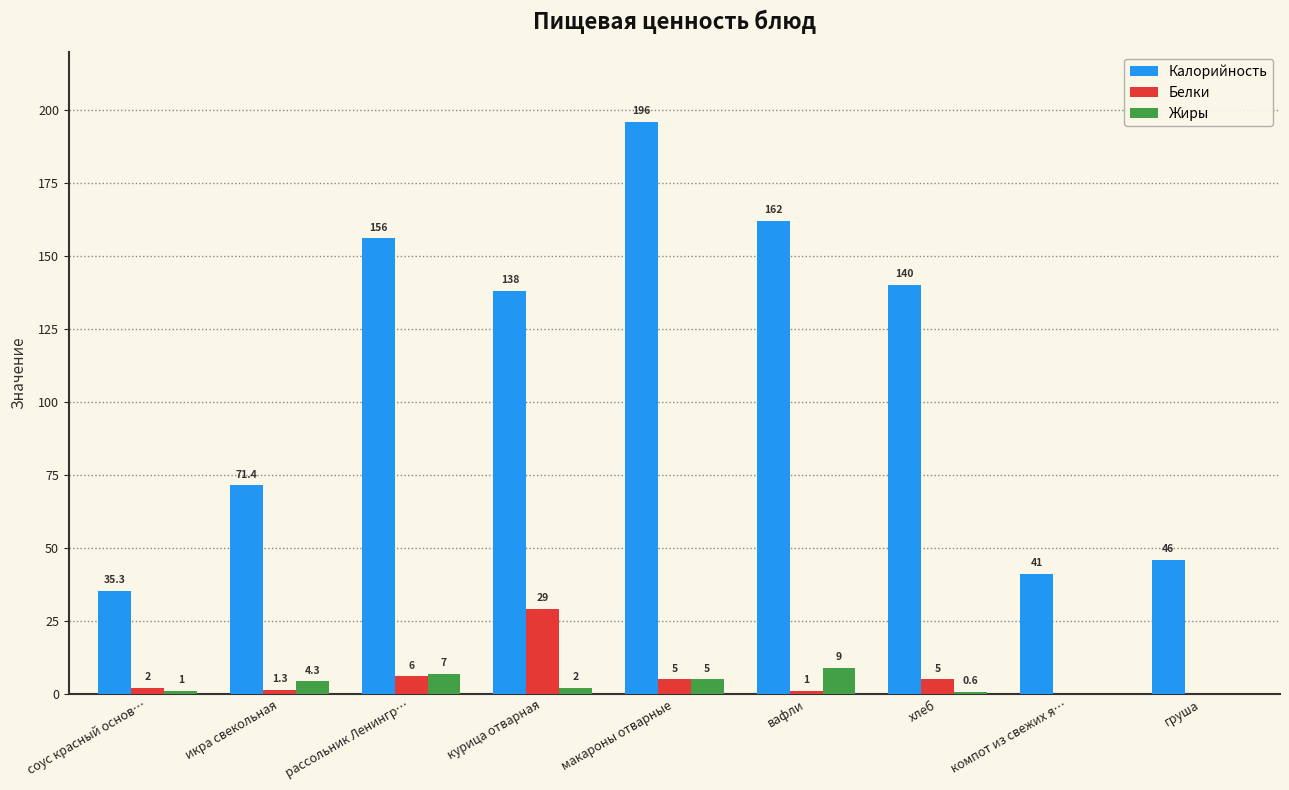

Between соус красный основ… and вафли, which series saw the biggest shift?

Калорийность